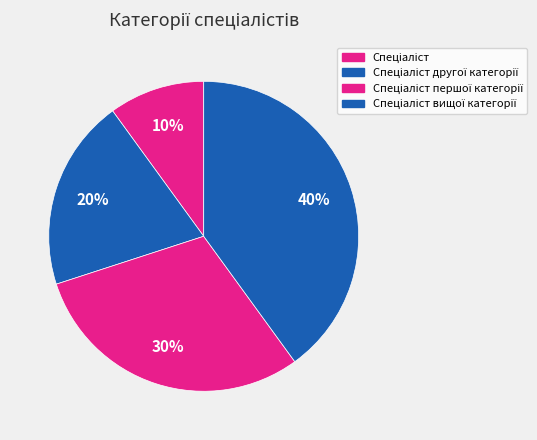

Count the number of slices in the pie.

4